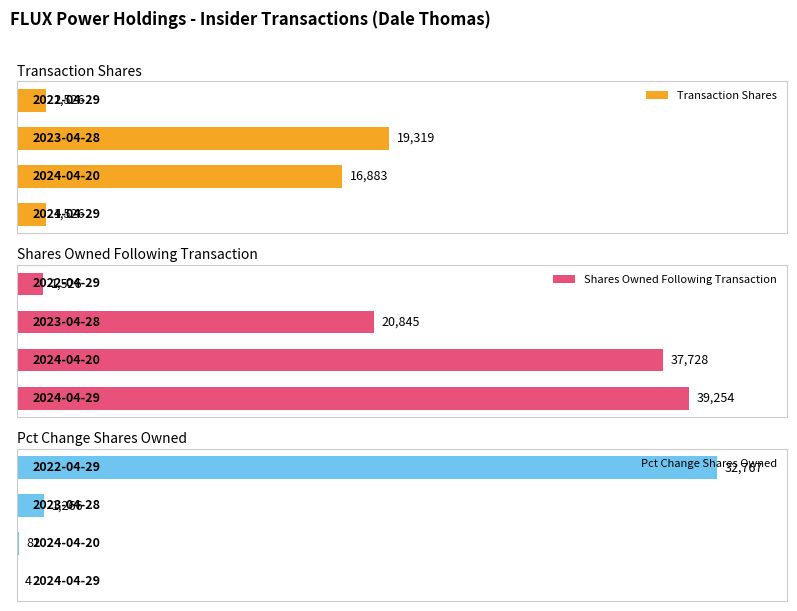

At which label does sharesOwnedFollowingTransaction first exceed 37728?

2024-04-29